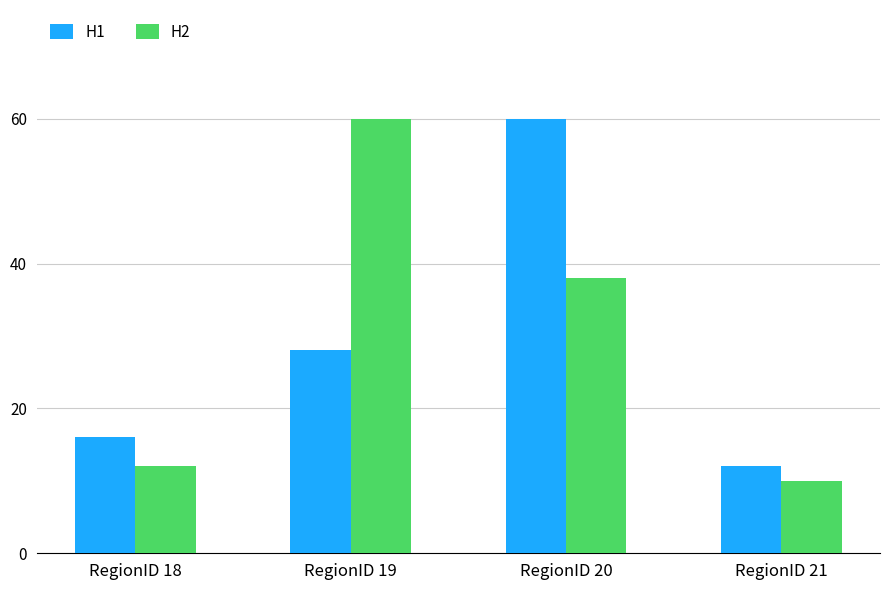

At RegionID 20, list the series in order from largest to smallest.

H1, H2